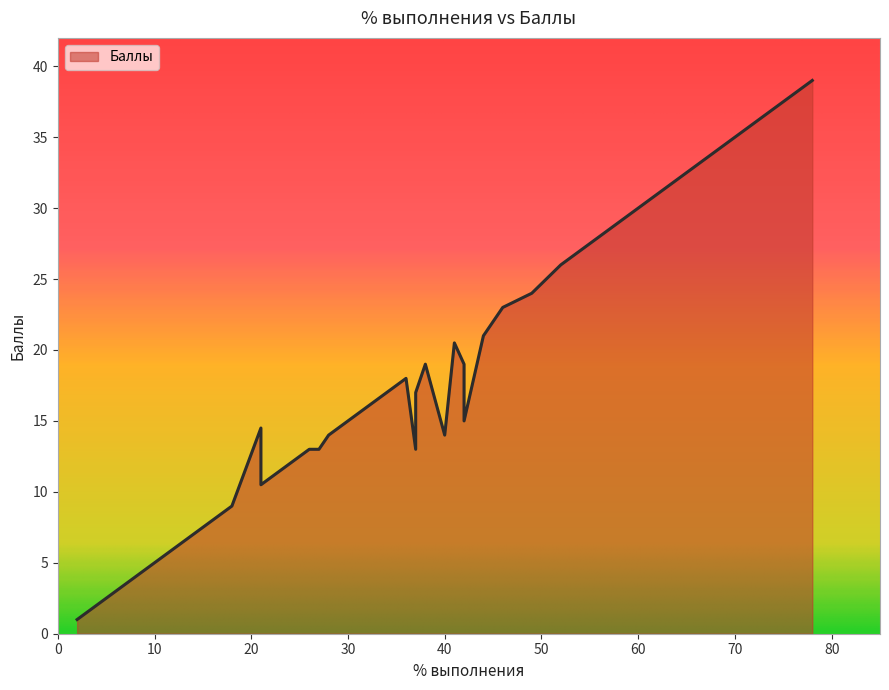

The value at 42 is 10.5. True or false?

False